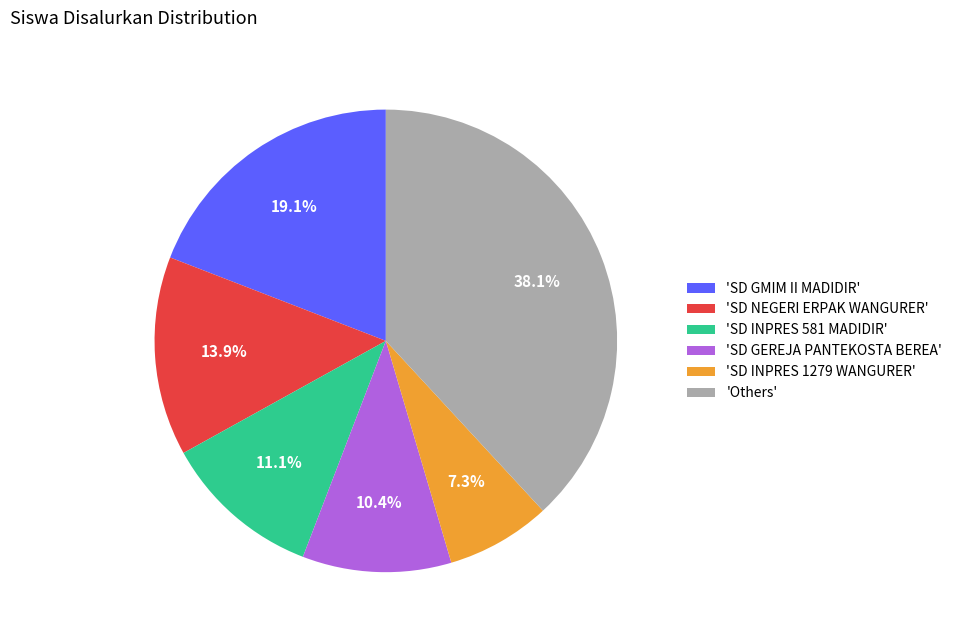

What is the largest slice in the pie chart?

'Others'